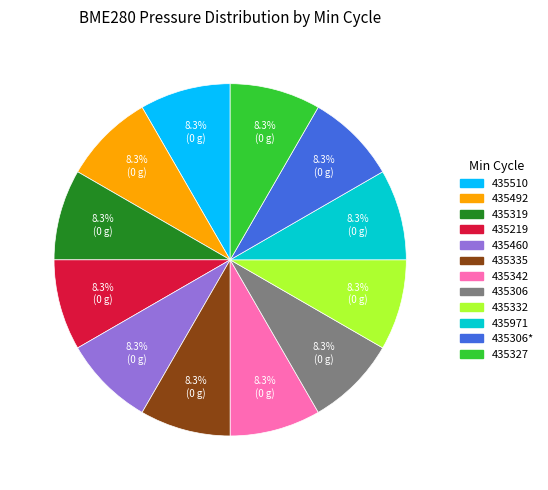

Is there a majority slice in this chart?

No